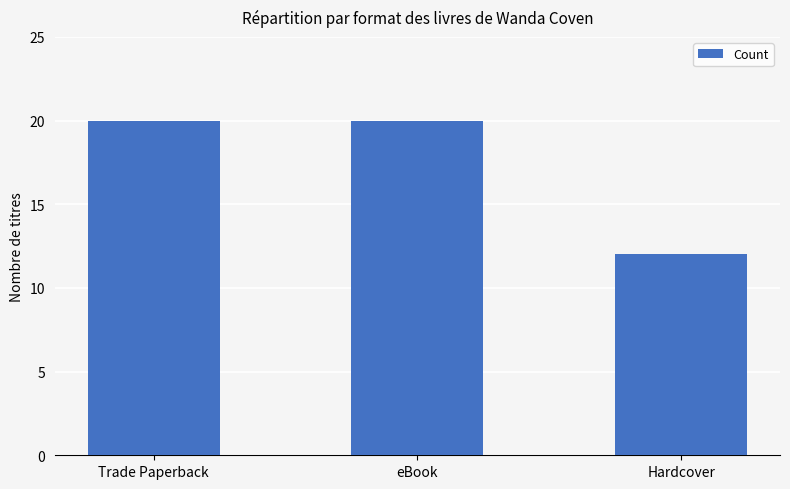

What is the difference between the values at Hardcover and eBook?

8